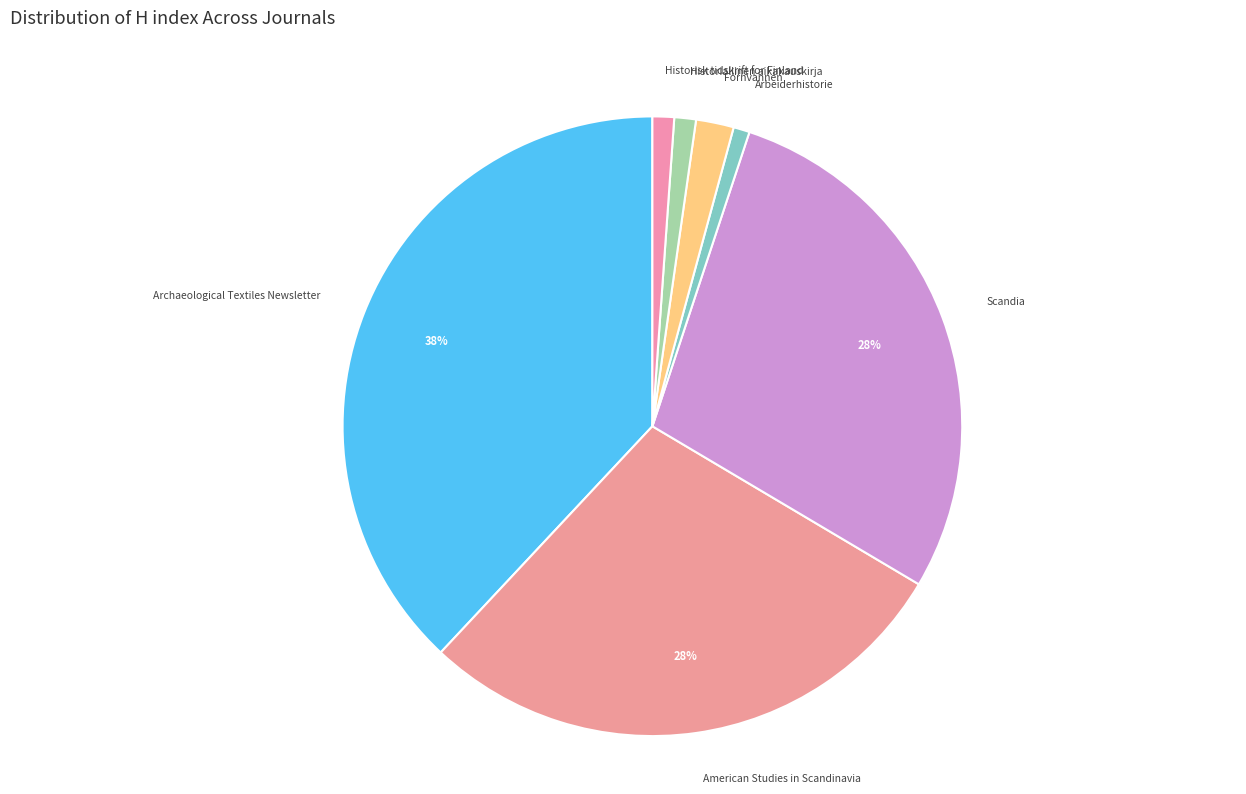

Do Scandia and Historiallinen aikakauskirja together represent more than half of the pie?

No